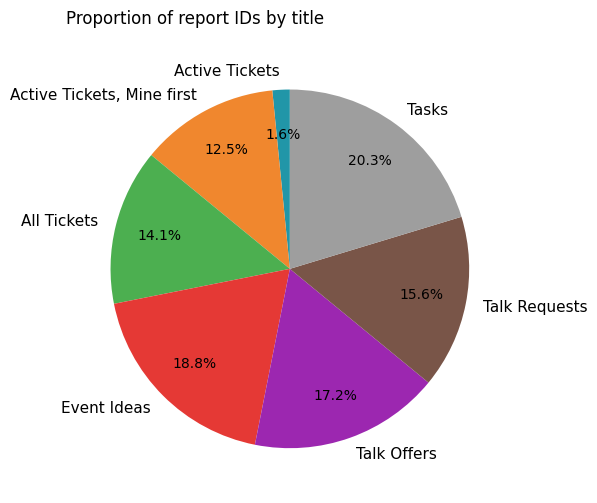

Is it true that Event Ideas is 19% of the pie?

True